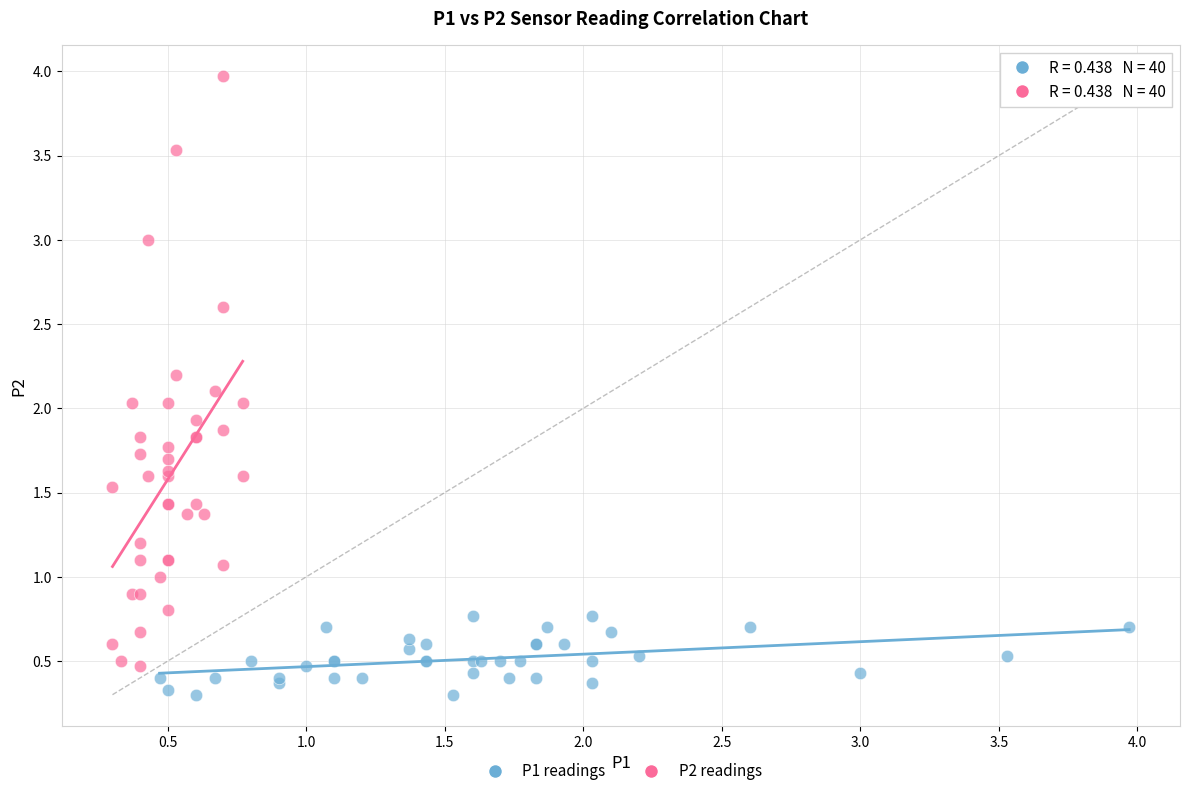

Which series has the widest spread of Y values?

P2 readings